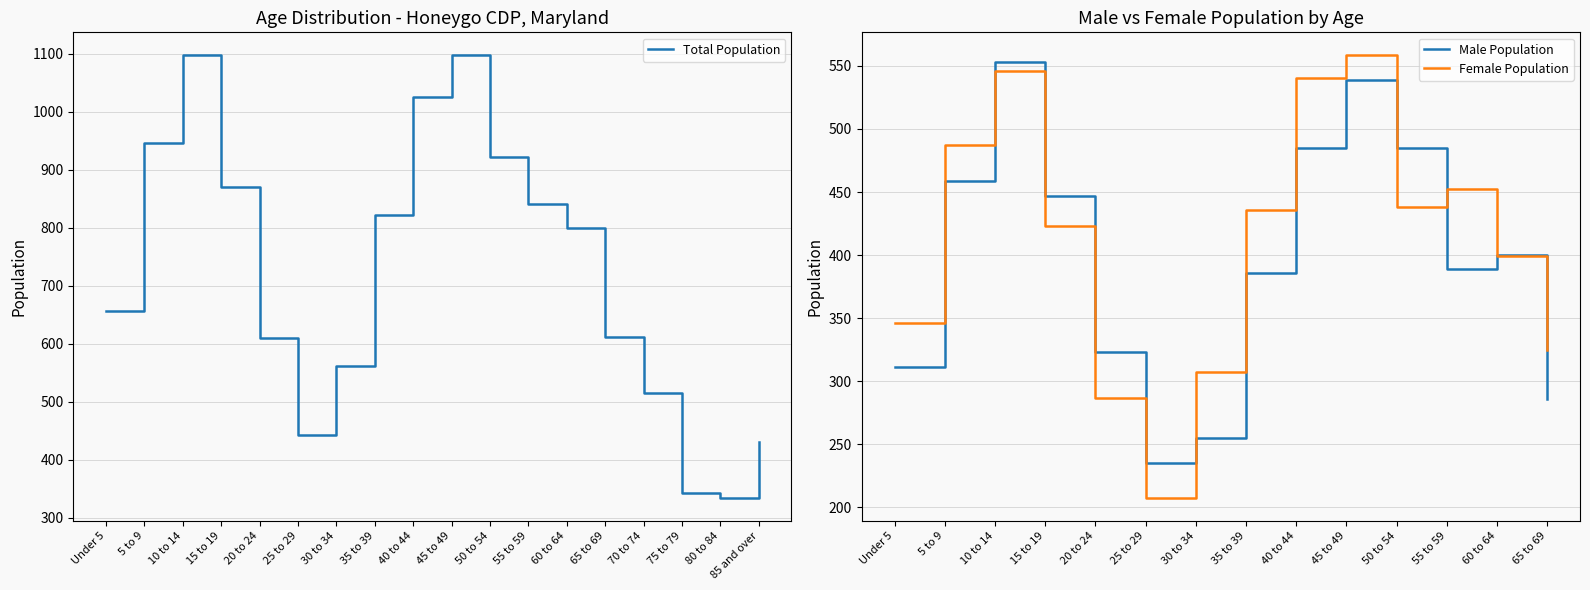

At which category does Male Population reach its first local valley?

25 to 29